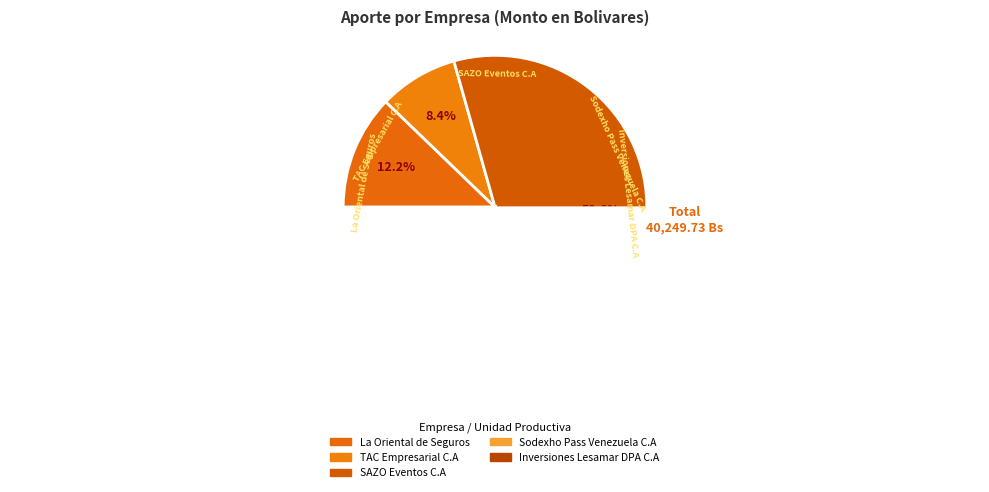

Is there a majority slice in this chart?

Yes